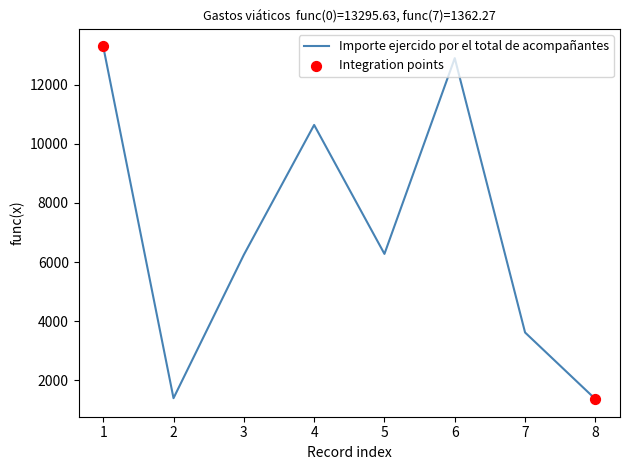

What is the change in value from 1 to 8?

-11933.4